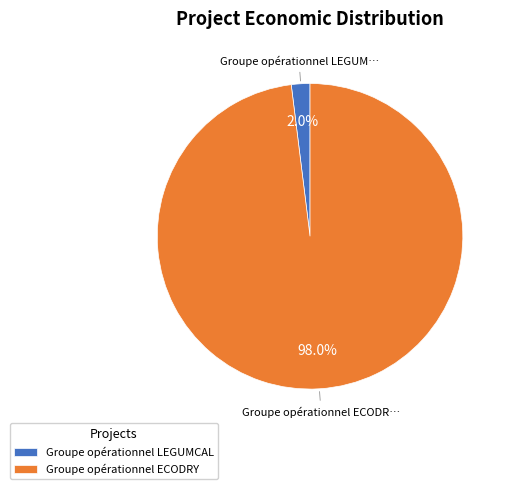

Which slice is the largest?

Groupe opérationnel ECODRY